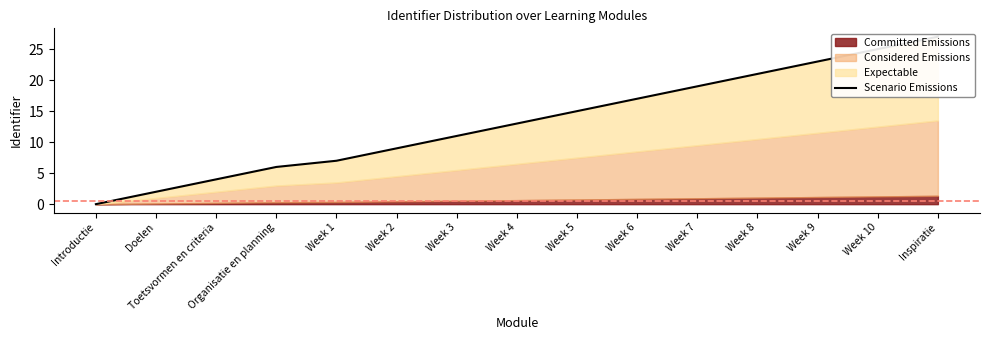

List the labels in order of value, smallest first.

Introductie, Doelen, Toetsvormen en criteria, Organisatie en planning, Week 1, Week 2, Week 3, Week 4, Week 5, Week 6, Week 7, Week 8, Week 9, Week 10, Inspiratie